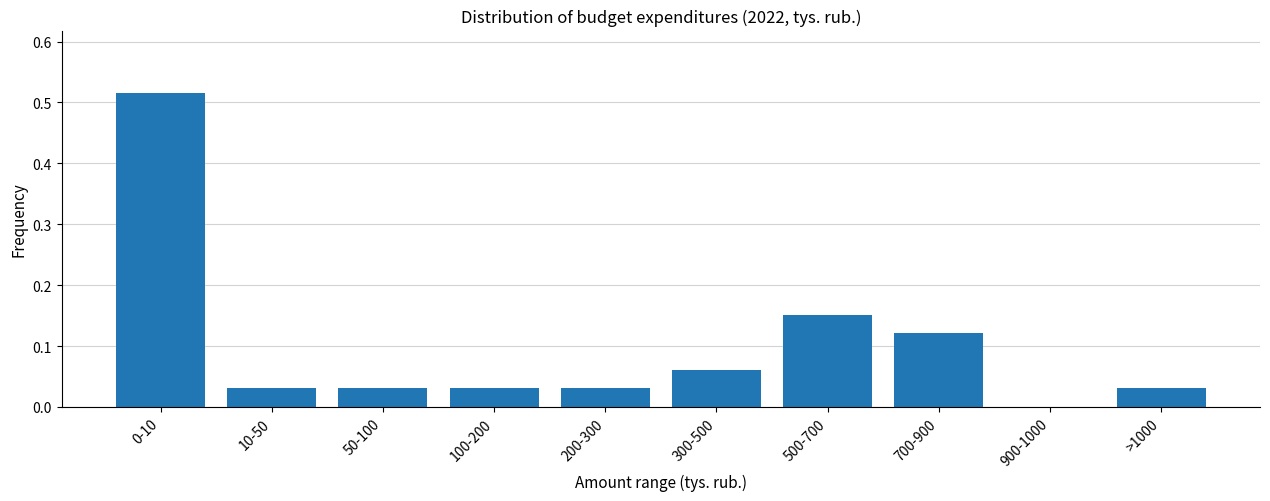

The chart shows a value of 0.4 at 900-1000. True or false?

False